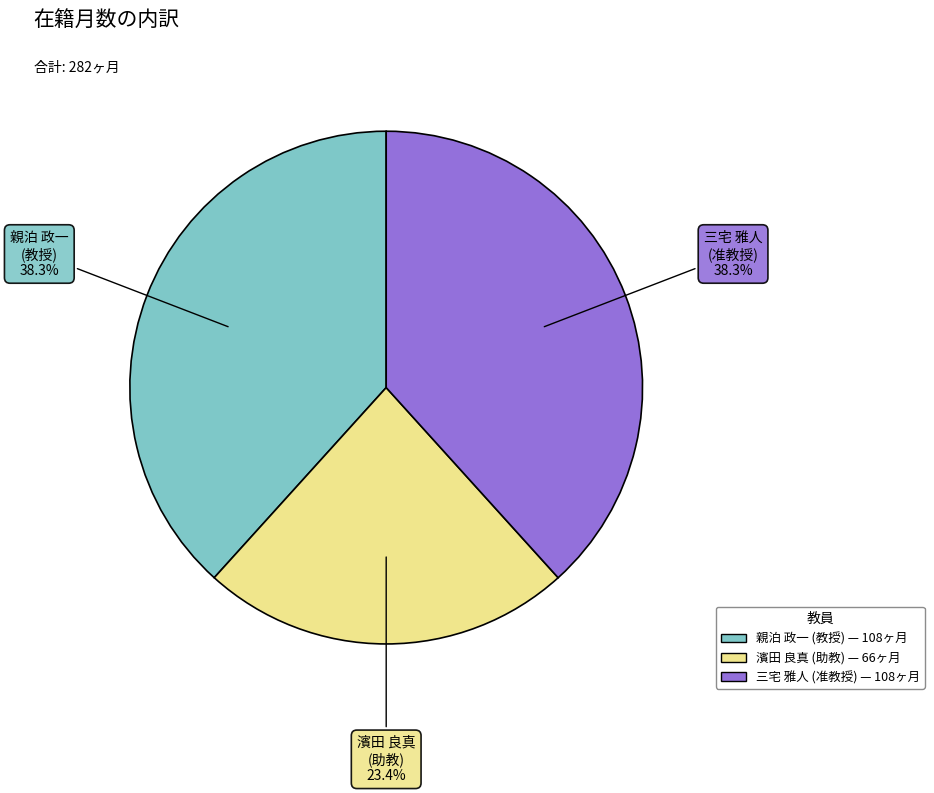

Is there any slice that represents more than half of the pie?

No